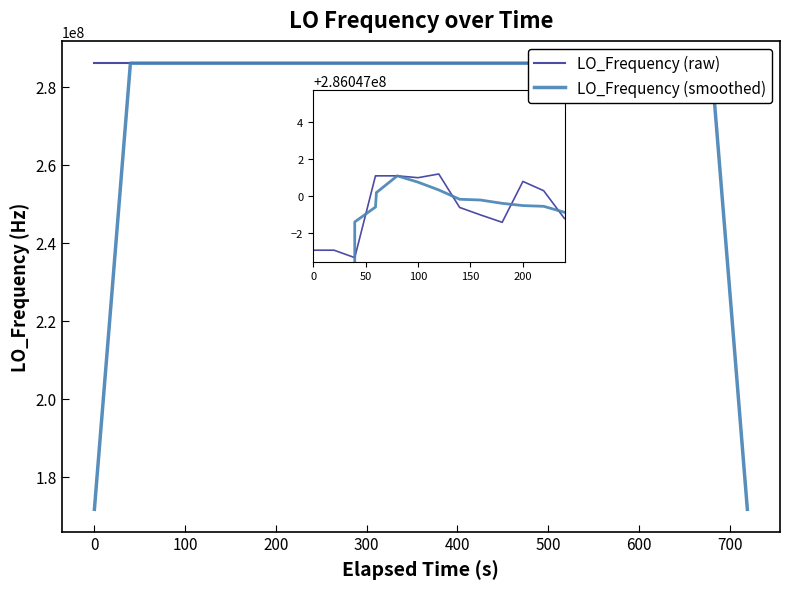

How many interior local valleys does the LO_Frequency (smoothed) series have?

3